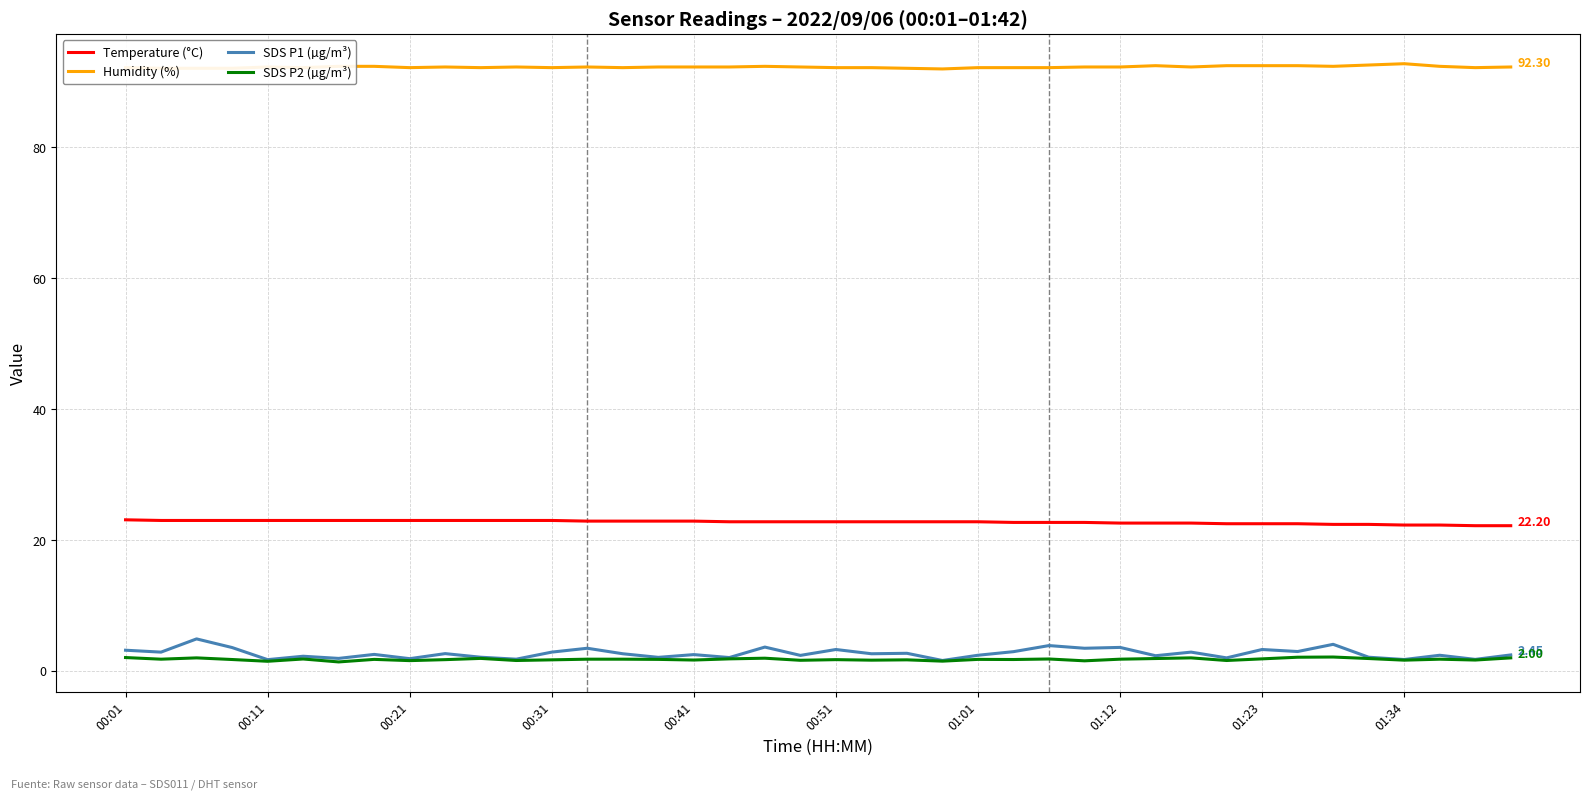

True or false: Temperature (°C) and SDS P1 (µg/m³) intersect in this chart.

False